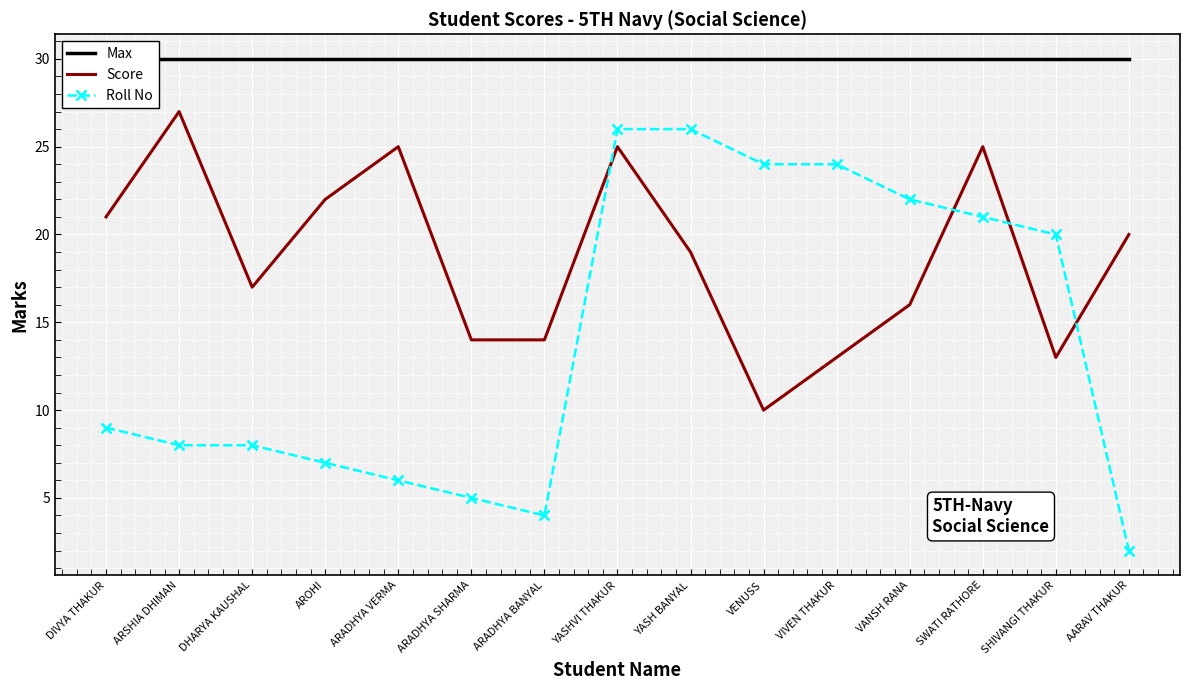

What is the highest value of the Max series?

30